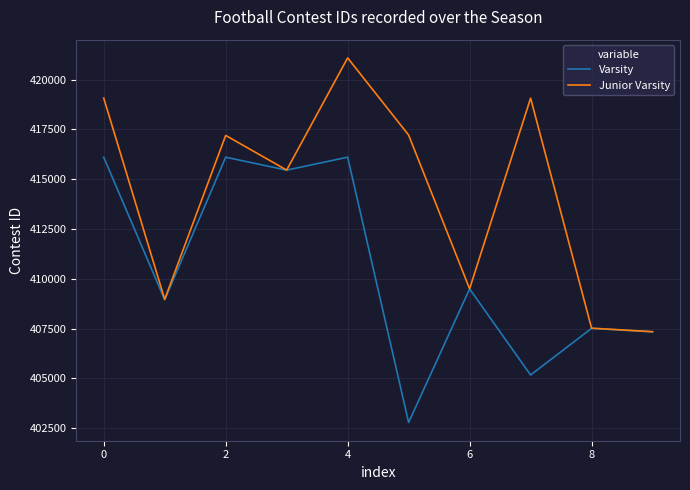

Which series has the widest spread of values?

Junior Varsity